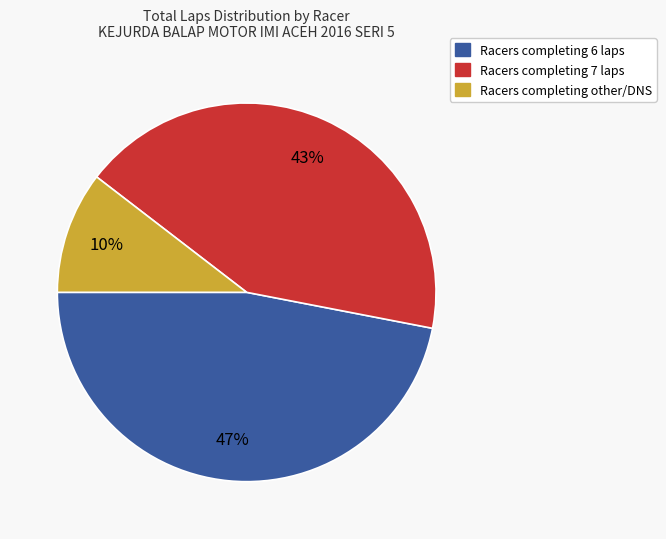

Count the number of slices in the pie.

3